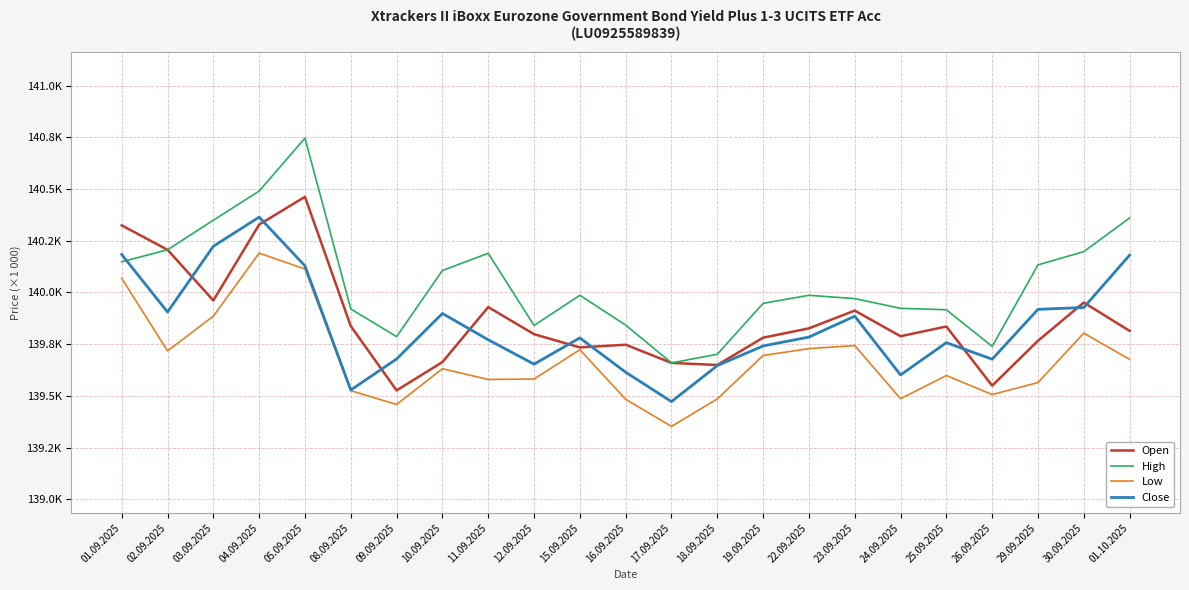

Is it true that Low equals 95208 at 01.10.2025?

False